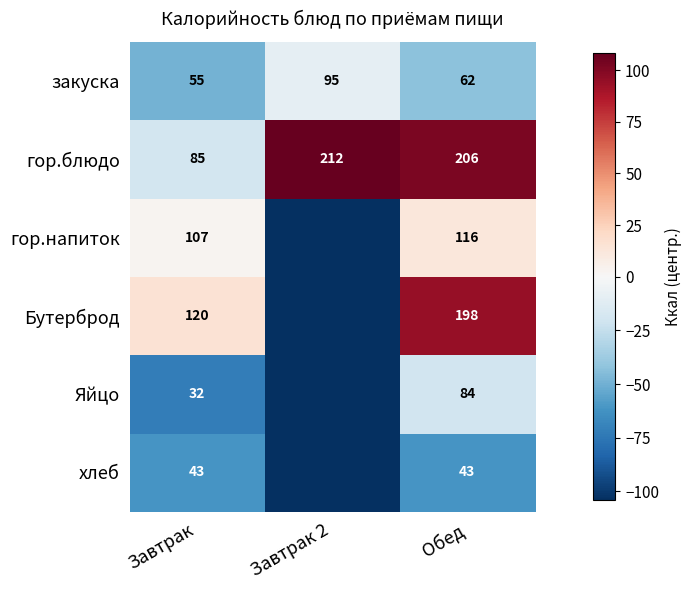

Where is гор.блюдо nearest to the value 148?

Обед